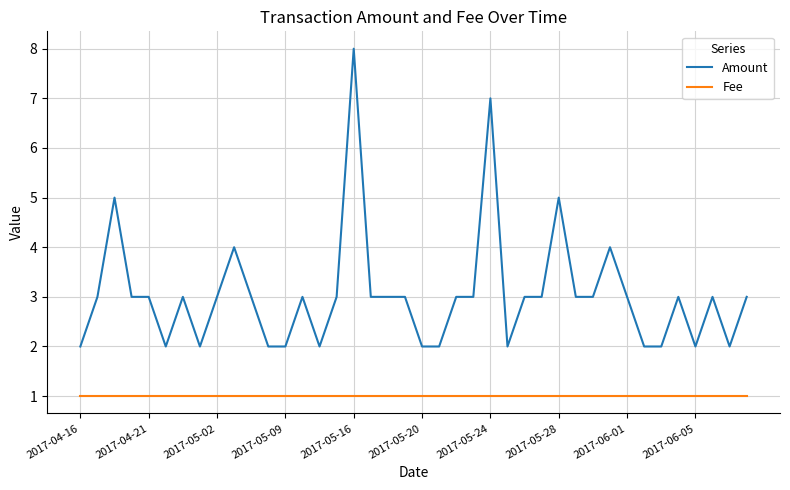

True or false: Amount and Fee cross at least once.

False